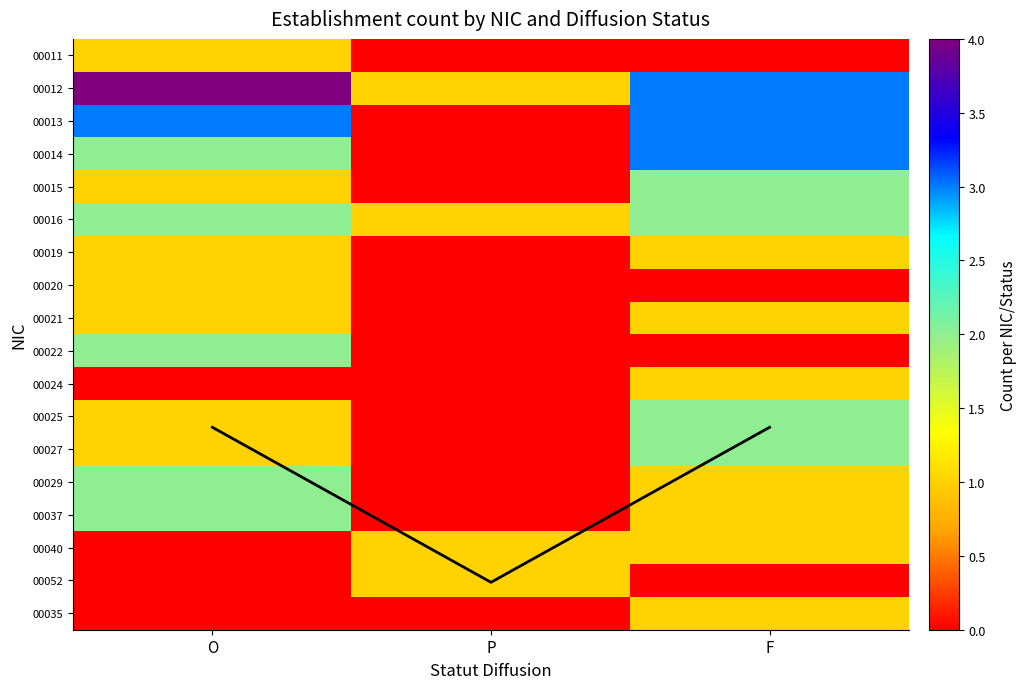

At which label does 00035 reach its minimum?

O